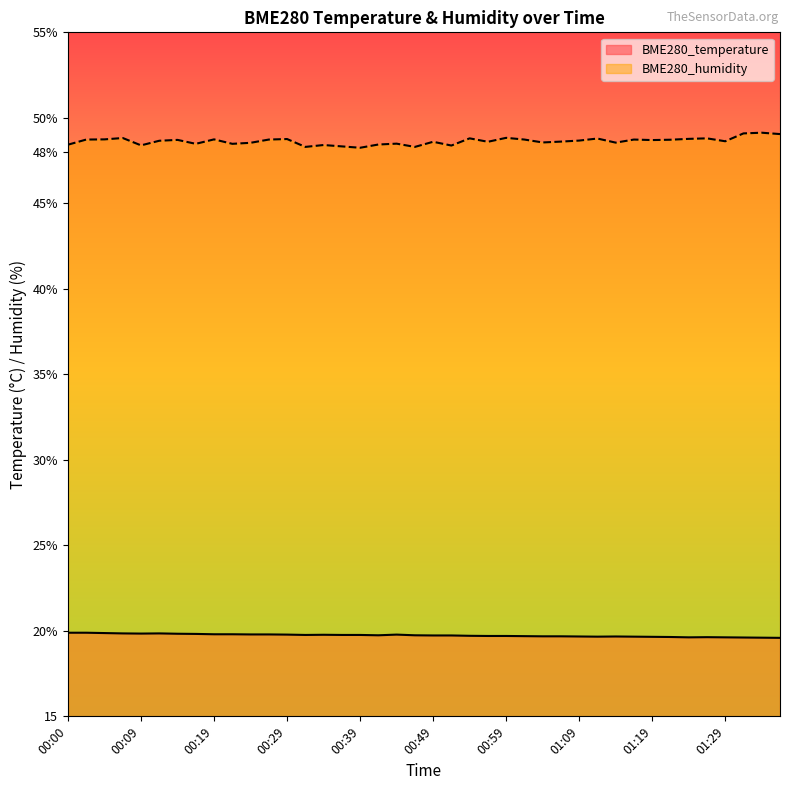

What is the difference between the maximum and minimum values in the BME280_temperature series?

0.3